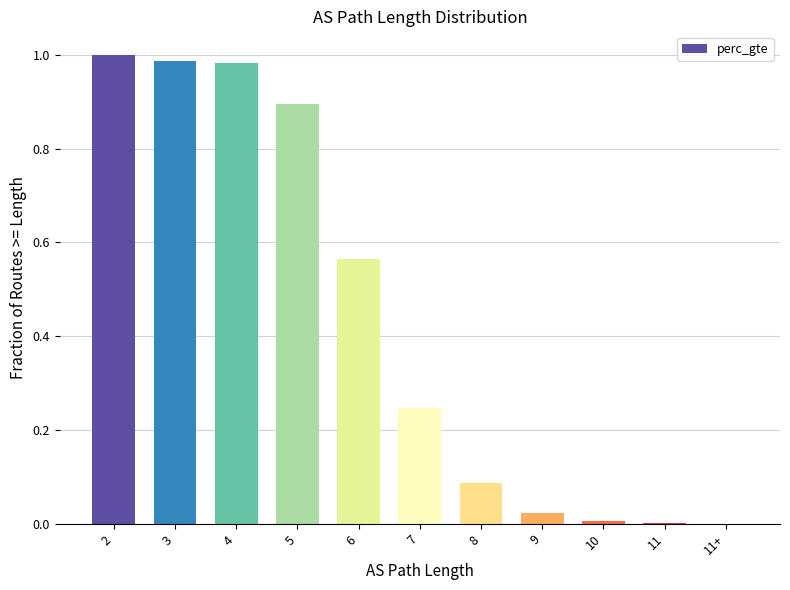

Which category has the highest value across all series?

2